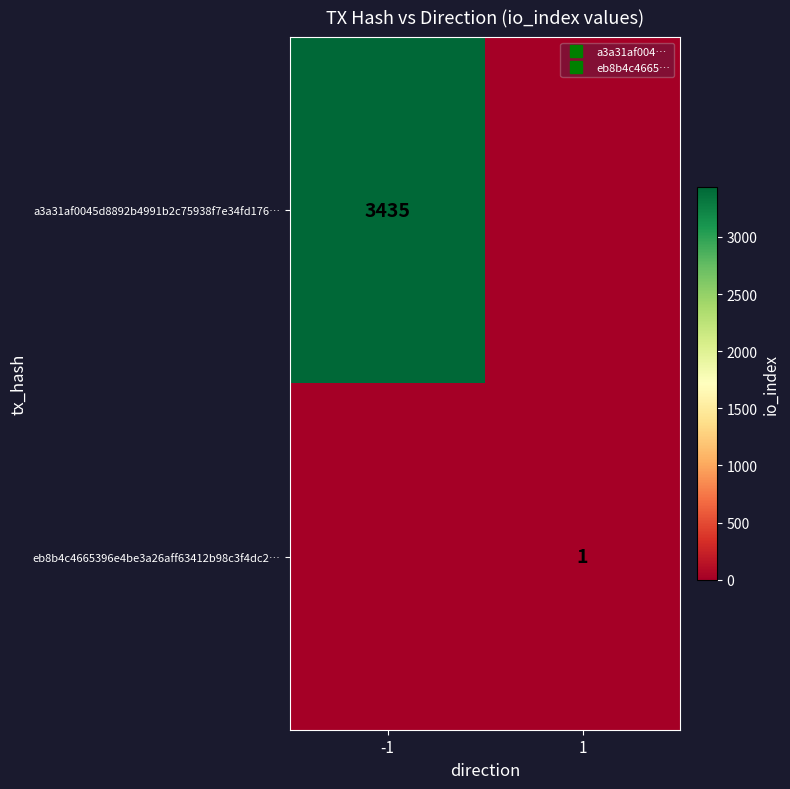

The value of eb8b4c4665396e4be3a26aff63412b98c3f4dc2… at 1 is 1. True or false?

True